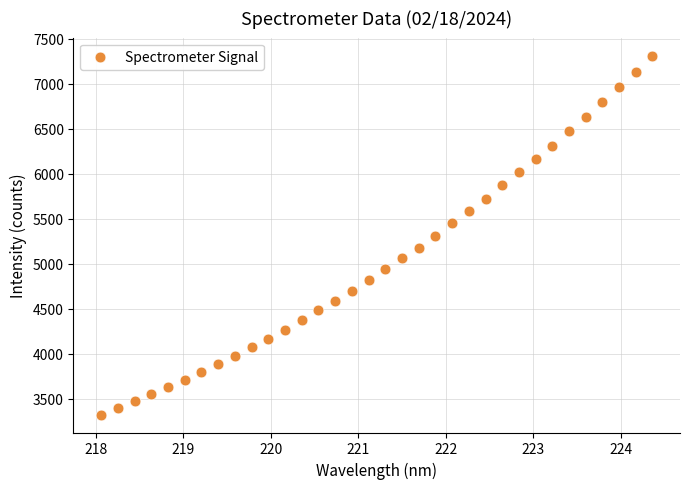

What is the range of X values (max minus min)?

6.3